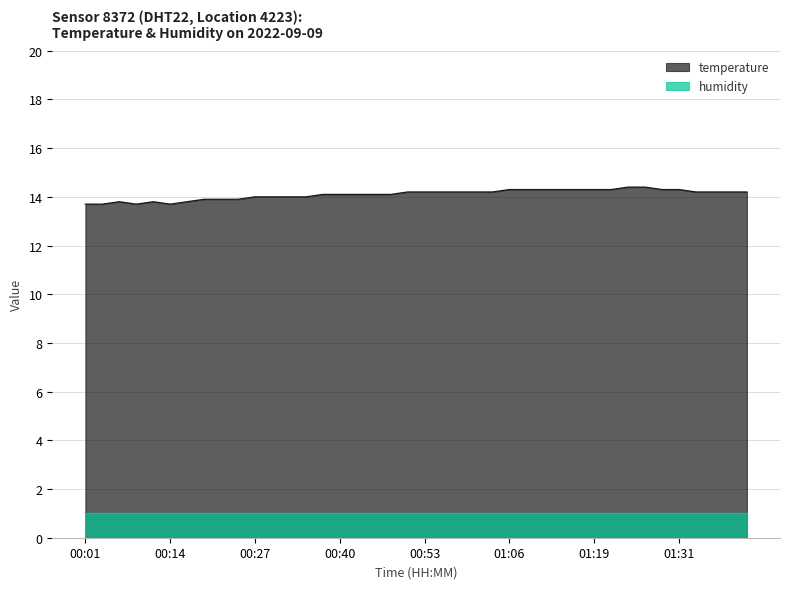

Count the number of categories in the chart.

40